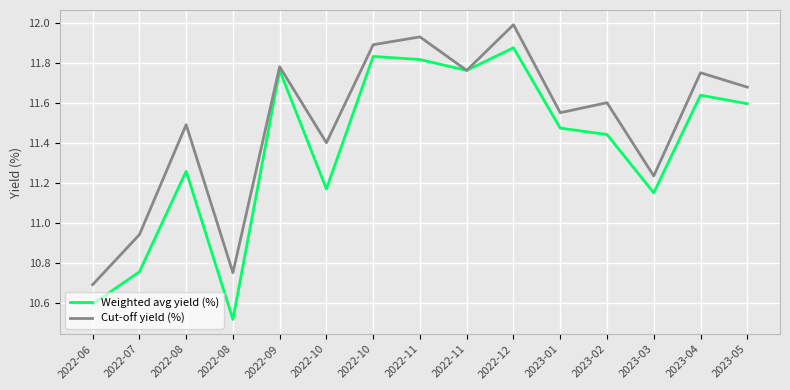

What are all the series names shown in the legend?

Weighted avg yield (%), Cut-off yield (%)